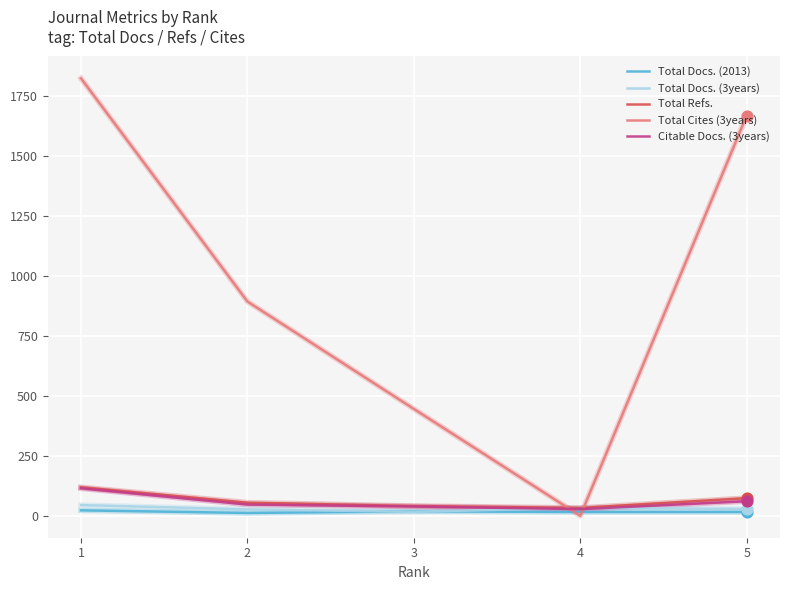

Which series has the largest total across all categories?

Total Cites (3years)